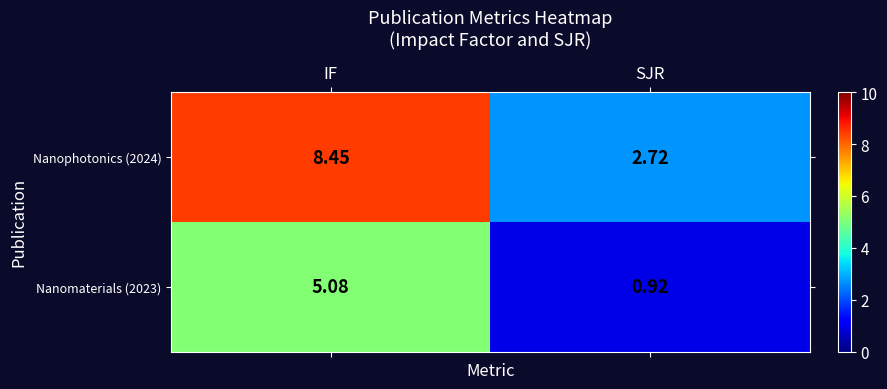

Which category has the lowest value across all series?

SJR